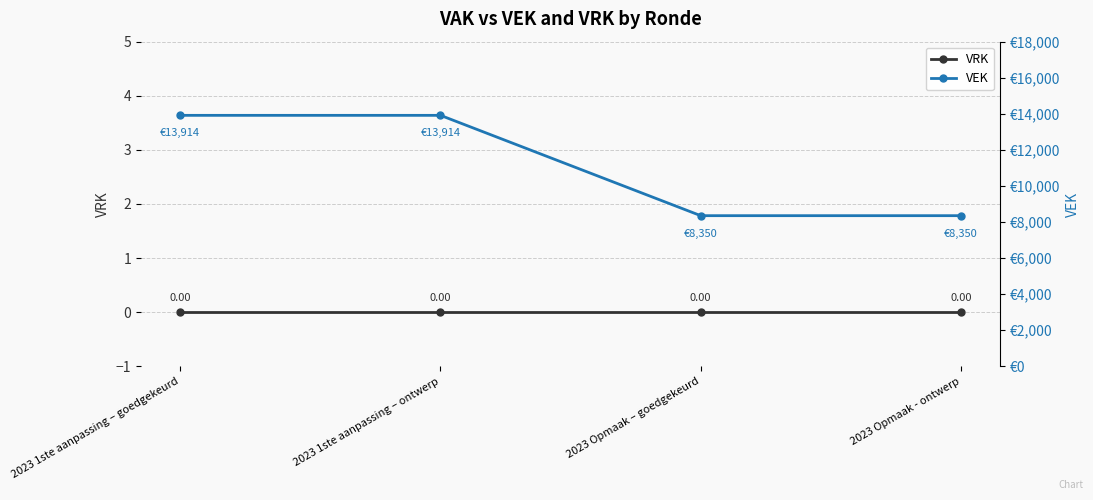

The VEK series shows 9679 at 2023 1ste aanpassing – ontwerp. True or false?

False